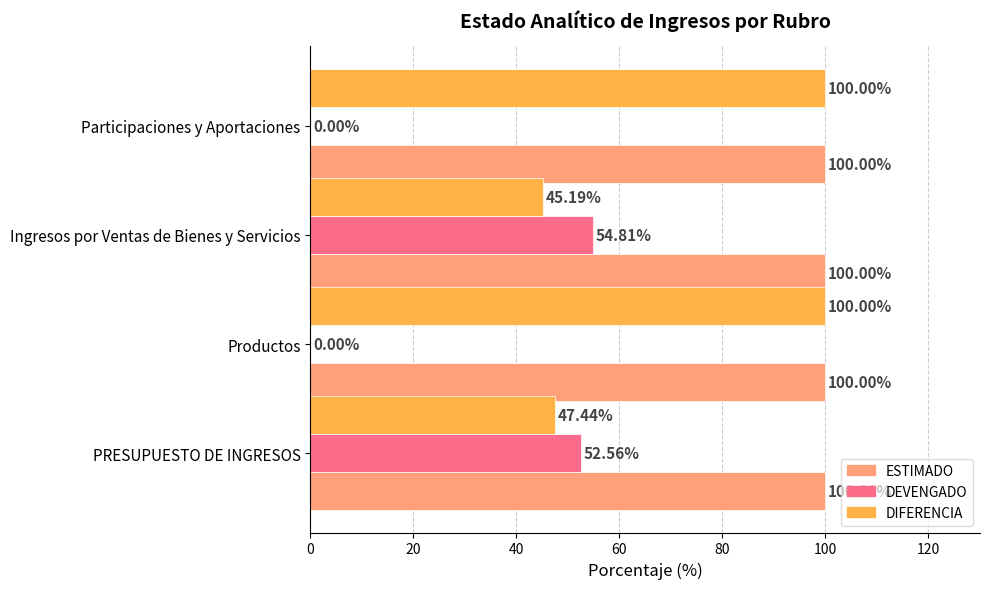

What are all the series names shown in the legend?

ESTIMADO, DEVENGADO, DIFERENCIA